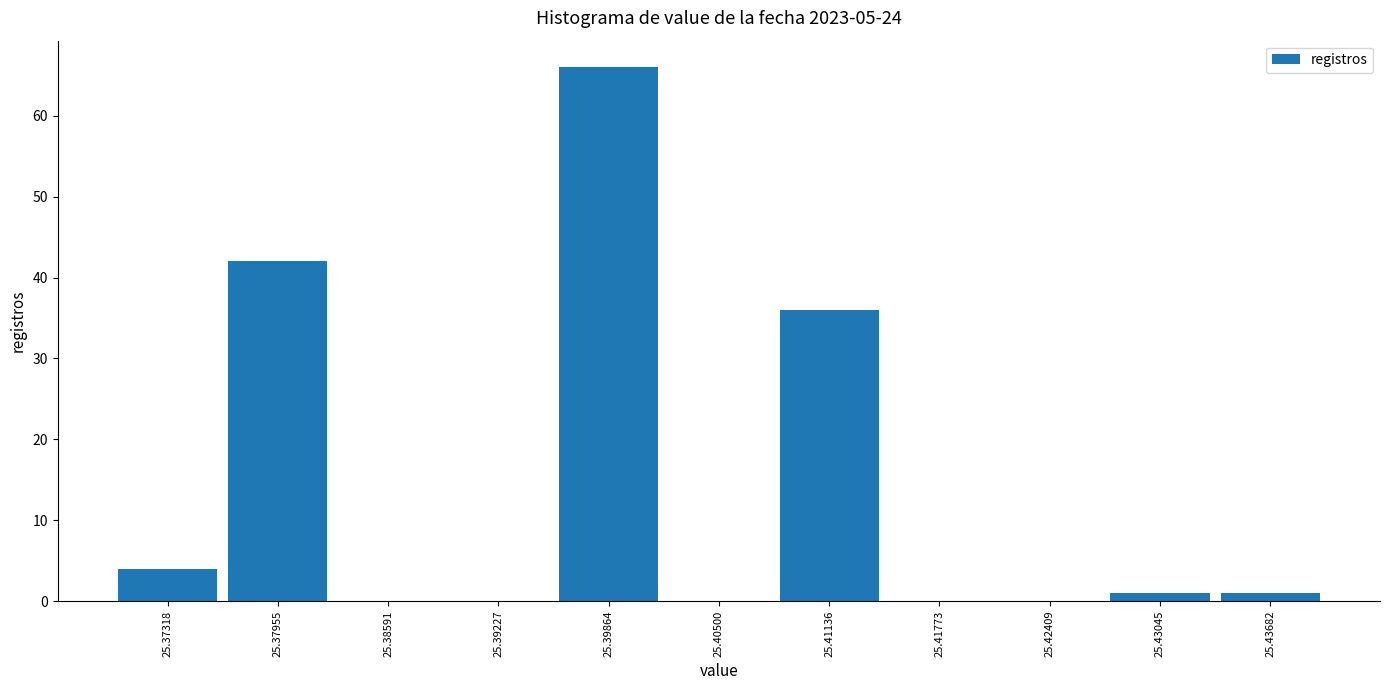

Reading left to right, list every bar in this chart as the range it spans on the x-axis followed by its height. Neither the bar edges nor the heights are printed on the chart, so give them approximately, as read against the axes.

25.370 to 25.376: 4
25.376 to 25.383: 42
25.383 to 25.389: 0
25.389 to 25.395: 0
25.395 to 25.402: 66
25.402 to 25.408: 0
25.408 to 25.415: 36
25.415 to 25.421: 0
25.421 to 25.427: 0
25.427 to 25.434: 1
25.434 to 25.440: 1